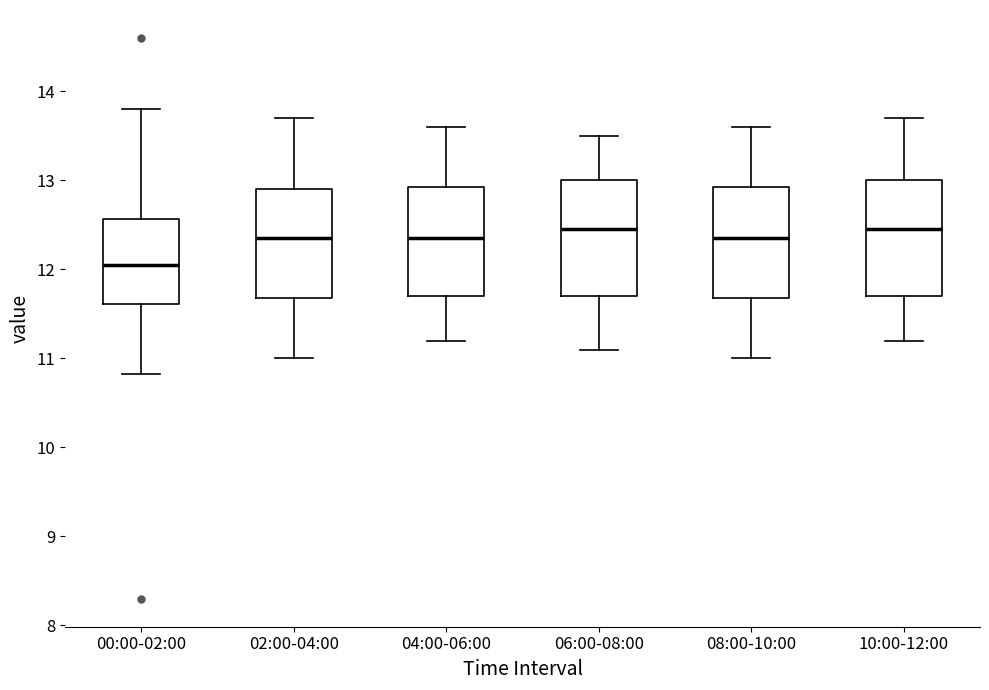

Reading left to right, transcribe this box plot: for each box, give where its median line is, the range the box spans, and where its two whiskers end, as read against the y-axis. The values are not printed on the chart, so give them approximately, as read against the axis.

00:00-02:00: median 12.1, box 11.6 to 12.6, whiskers 10.8 to 13.8
02:00-04:00: median 12.4, box 11.7 to 12.9, whiskers 11.0 to 13.7
04:00-06:00: median 12.4, box 11.7 to 12.9, whiskers 11.2 to 13.6
06:00-08:00: median 12.5, box 11.7 to 13.0, whiskers 11.1 to 13.5
08:00-10:00: median 12.4, box 11.7 to 12.9, whiskers 11.0 to 13.6
10:00-12:00: median 12.5, box 11.7 to 13.0, whiskers 11.2 to 13.7